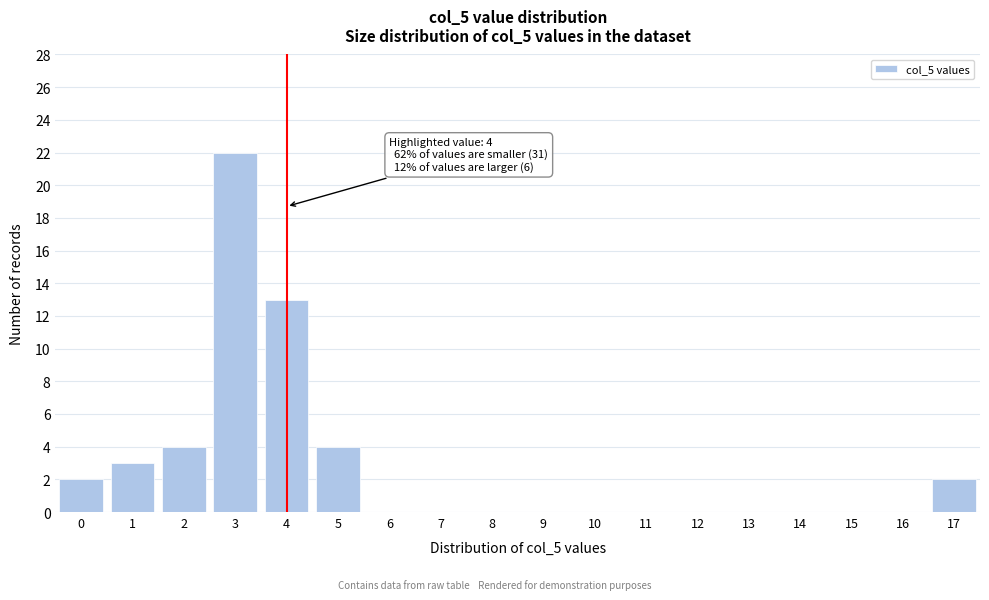

Reading right to left, extract all data points from this chart.

17=2	16=0	15=0	14=0	13=0	12=0	11=0	10=0	9=0	8=0	7=0	6=0	5=4	4=13	3=22	2=4	1=3	0=2